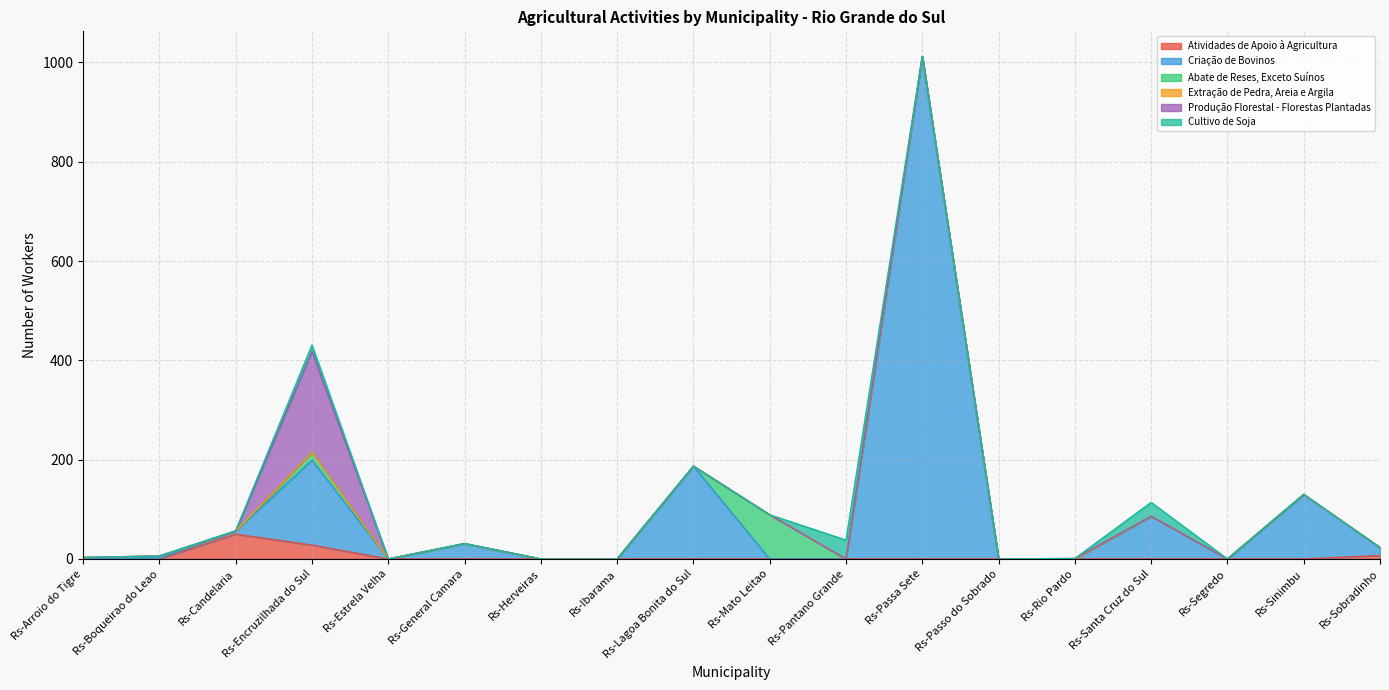

Which has a higher value, Rs-Arroio do Tigre or Rs-Lagoa Bonita do Sul?

Rs-Arroio do Tigre